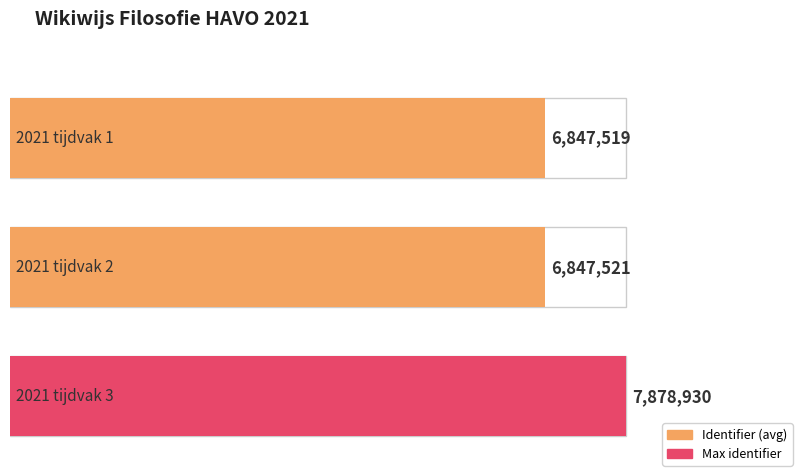

True or false: the data shows 6847519 at 2021 tijdvak 1.

True